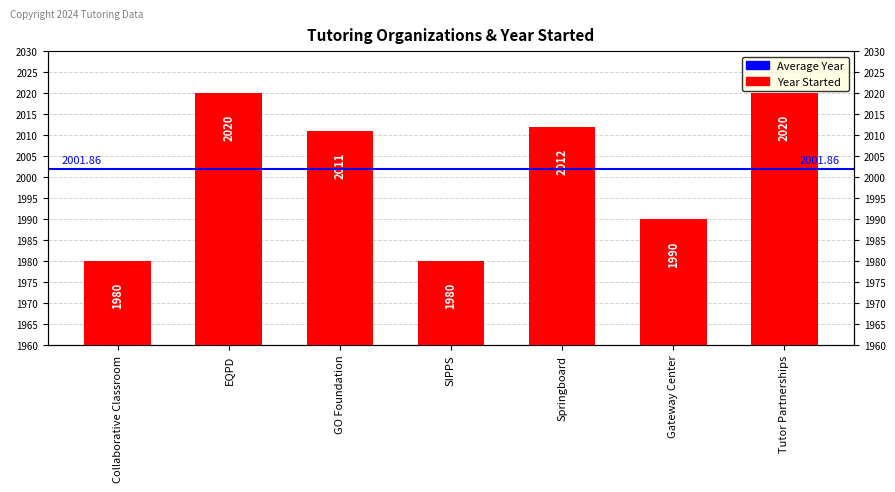

What is the greatest value displayed?

2020